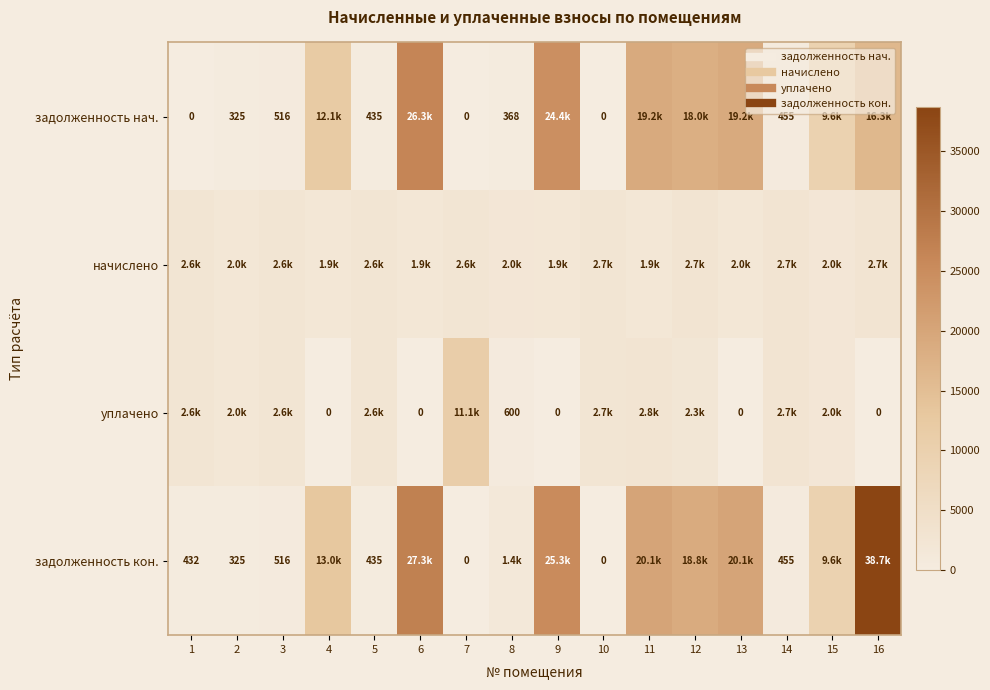

Where does the уплачено series first go above 2265?

1